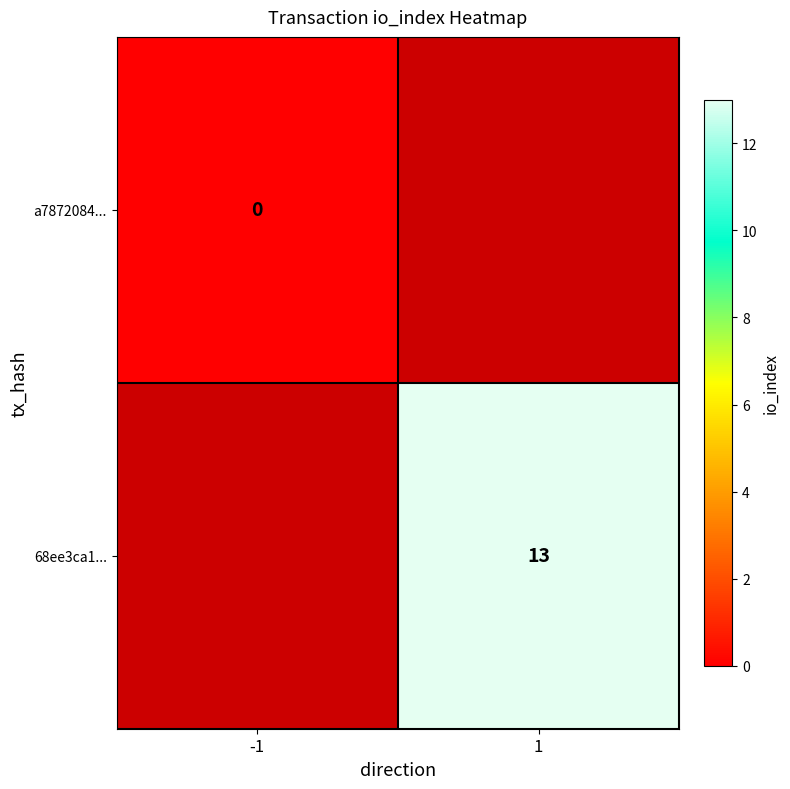

At how many categories does at least one series exceed 4?

1